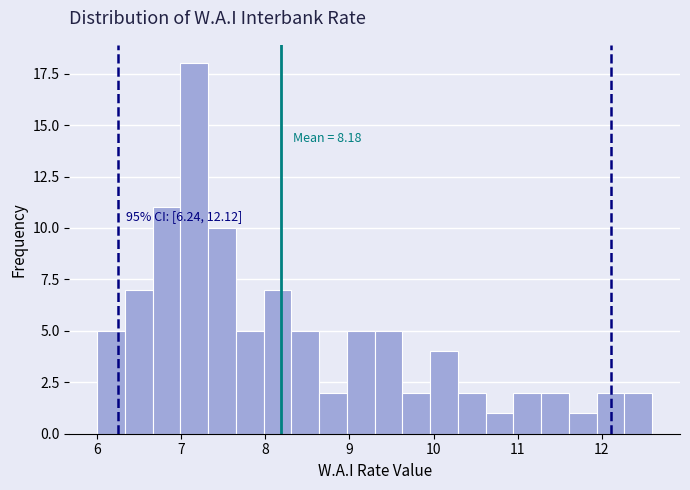

Read against the x-axis, roughly where is the centre of the tallest bar?

7.2